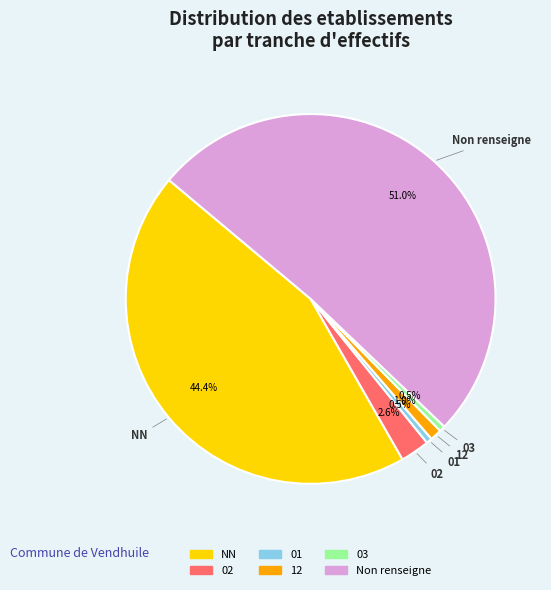

Does any single category account for the majority?

Yes